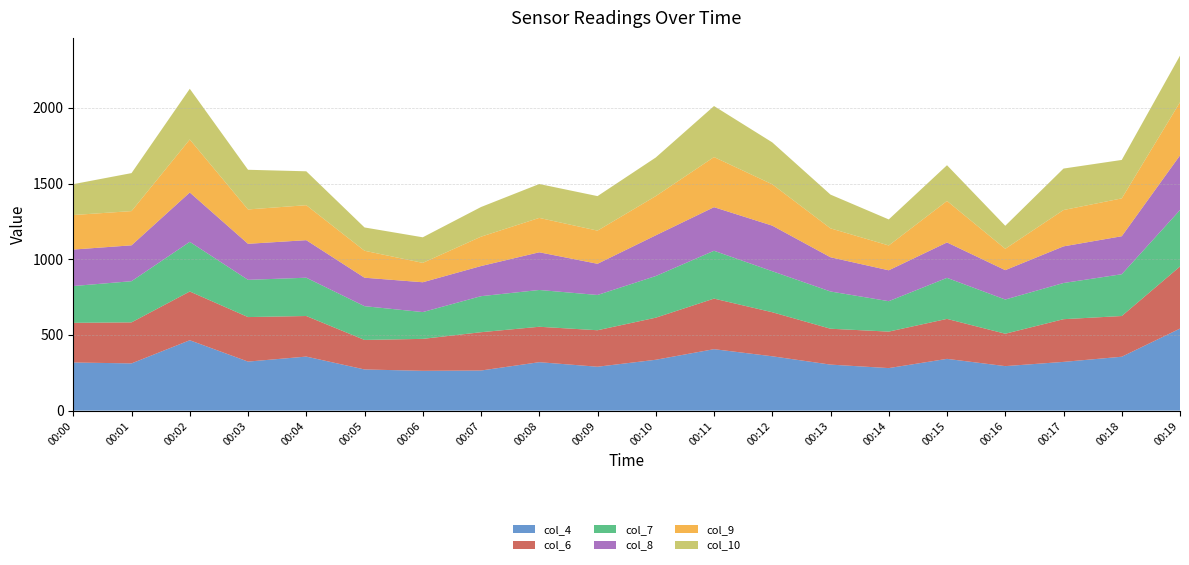

Reading left to right, extract all data points from this chart.

col_4: 00:00=318	00:01=312	00:02=465	00:03=324	00:04=357	00:05=272	00:06=263	00:07=265	00:08=320	00:09=290	00:10=336	00:11=406	00:12=359	00:13=304	00:14=281	00:15=342	00:16=294	00:17=322	00:18=356	00:19=542
col_6: 00:00=262	00:01=271	00:02=322	00:03=294	00:04=268	00:05=195	00:06=211	00:07=253	00:08=234	00:09=241	00:10=278	00:11=334	00:12=291	00:13=237	00:14=241	00:15=264	00:16=214	00:17=282	00:18=269	00:19=410
col_7: 00:00=243	00:01=272	00:02=328	00:03=246	00:04=253	00:05=223	00:06=177	00:07=238	00:08=243	00:09=233	00:10=275	00:11=316	00:12=271	00:13=246	00:14=201	00:15=271	00:16=226	00:17=239	00:18=276	00:19=373
col_8: 00:00=241	00:01=237	00:02=326	00:03=238	00:04=248	00:05=188	00:06=197	00:07=199	00:08=249	00:09=206	00:10=269	00:11=288	00:12=301	00:13=226	00:14=204	00:15=234	00:16=194	00:17=242	00:18=251	00:19=361
col_9: 00:00=228	00:01=226	00:02=350	00:03=227	00:04=231	00:05=178	00:06=128	00:07=194	00:08=227	00:09=219	00:10=259	00:11=331	00:12=273	00:13=191	00:14=164	00:15=274	00:16=141	00:17=240	00:18=250	00:19=351
col_10: 00:00=204	00:01=251	00:02=335	00:03=262	00:04=224	00:05=154	00:06=169	00:07=196	00:08=224	00:09=228	00:10=255	00:11=337	00:12=277	00:13=223	00:14=172	00:15=236	00:16=152	00:17=274	00:18=254	00:19=308